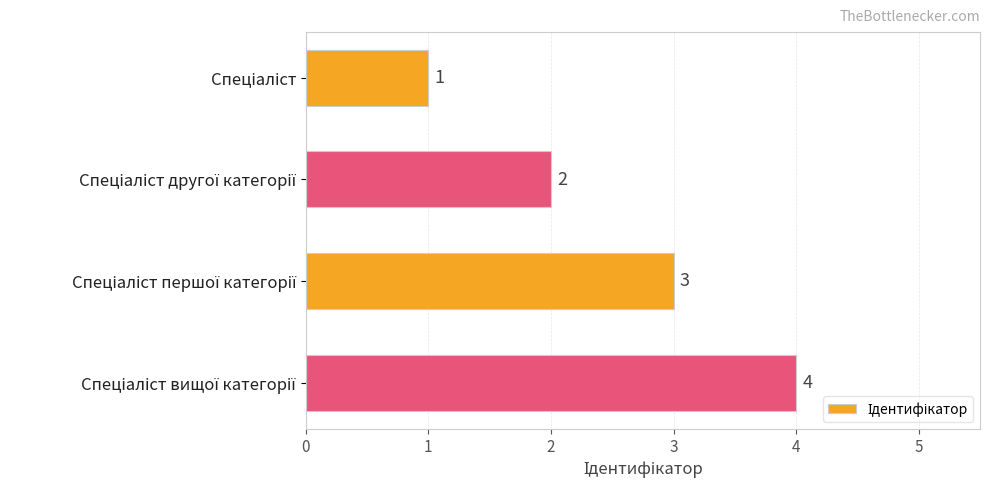

How many values are below 3?

2